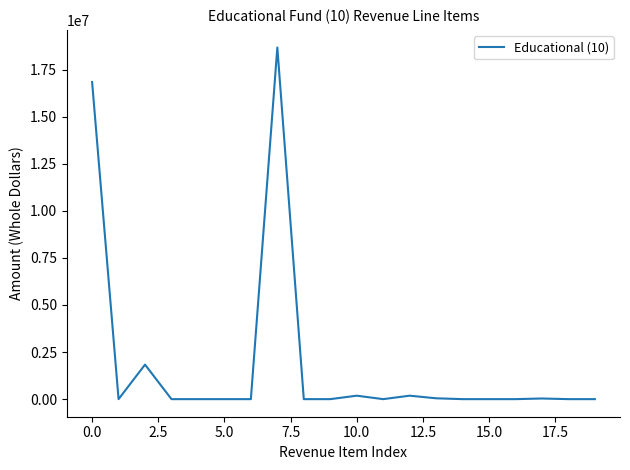

What is the maximum value shown in the chart?

18672261